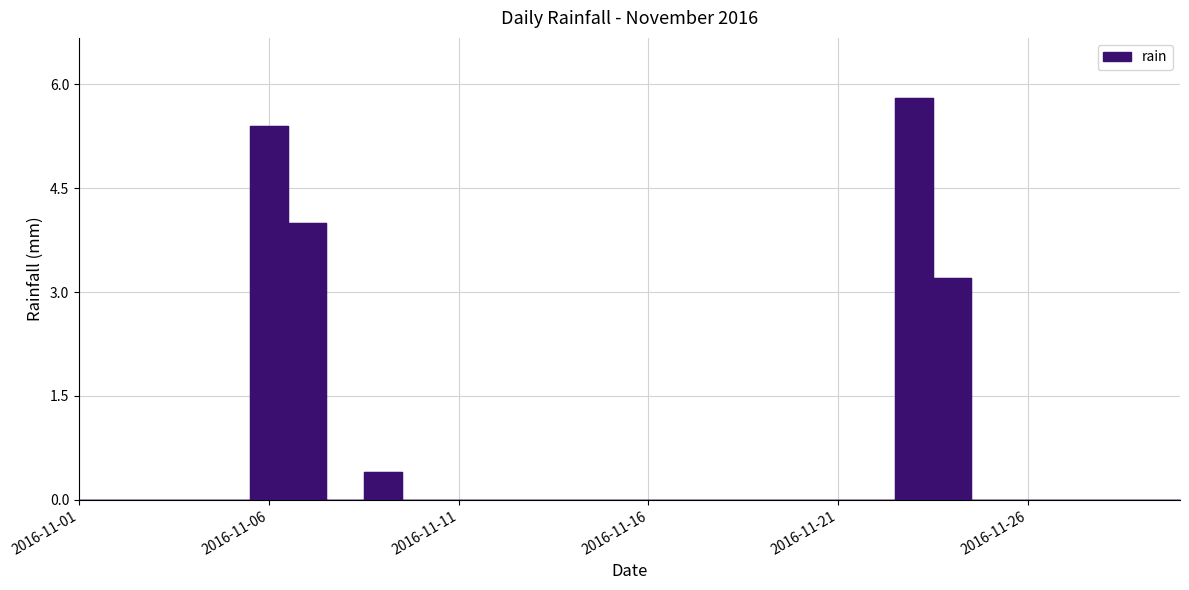

Reading left to right, extract all data points from this chart.

0.0	0.0	0.0	0.0	0.0	5.4	4.0	0.0	0.4	0.0	0.0	0.0	0.0	0.0	0.0	0.0	0.0	0.0	0.0	0.0	0.0	0.0	5.8	3.2	0.0	0.0	0.0	0.0	0.0	0.0